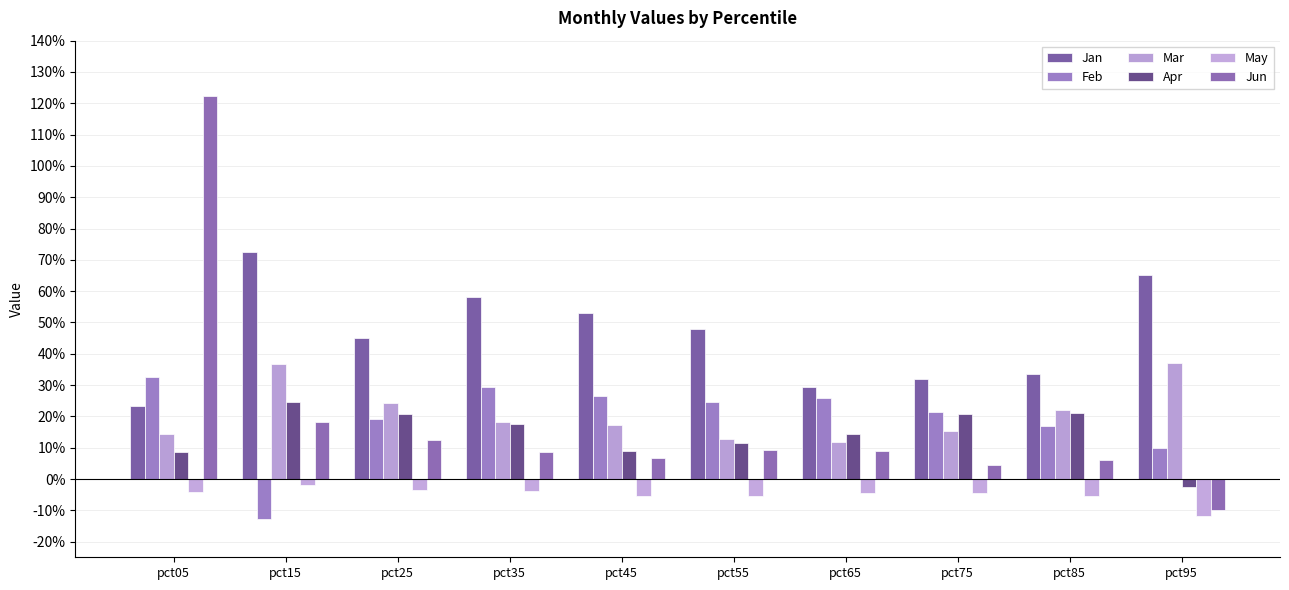

What are all the series names shown in the legend?

Jan, Feb, Mar, Apr, May, Jun